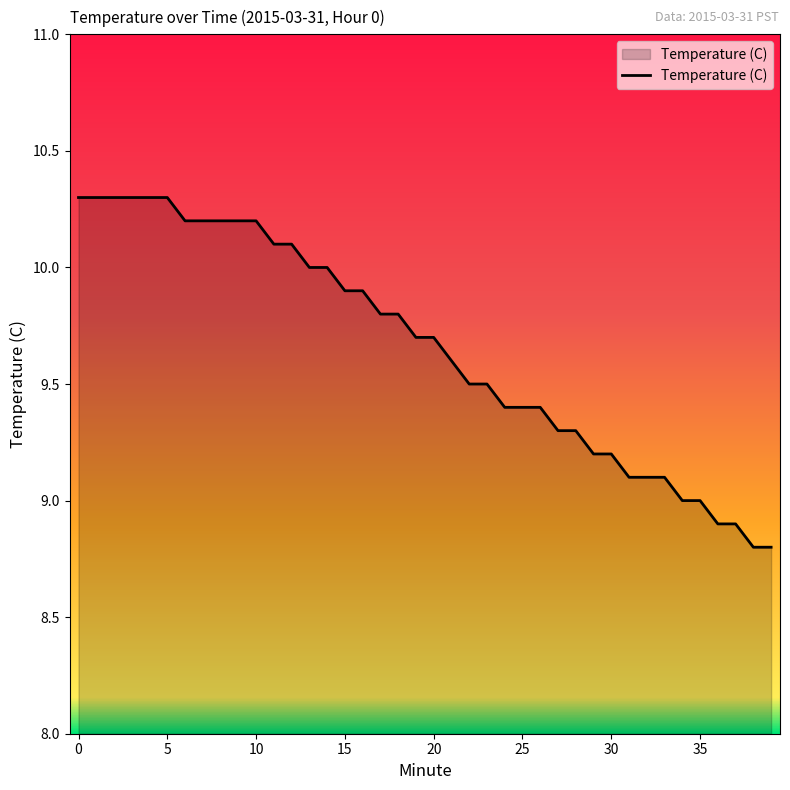

What is the difference between the maximum and minimum values?

1.5